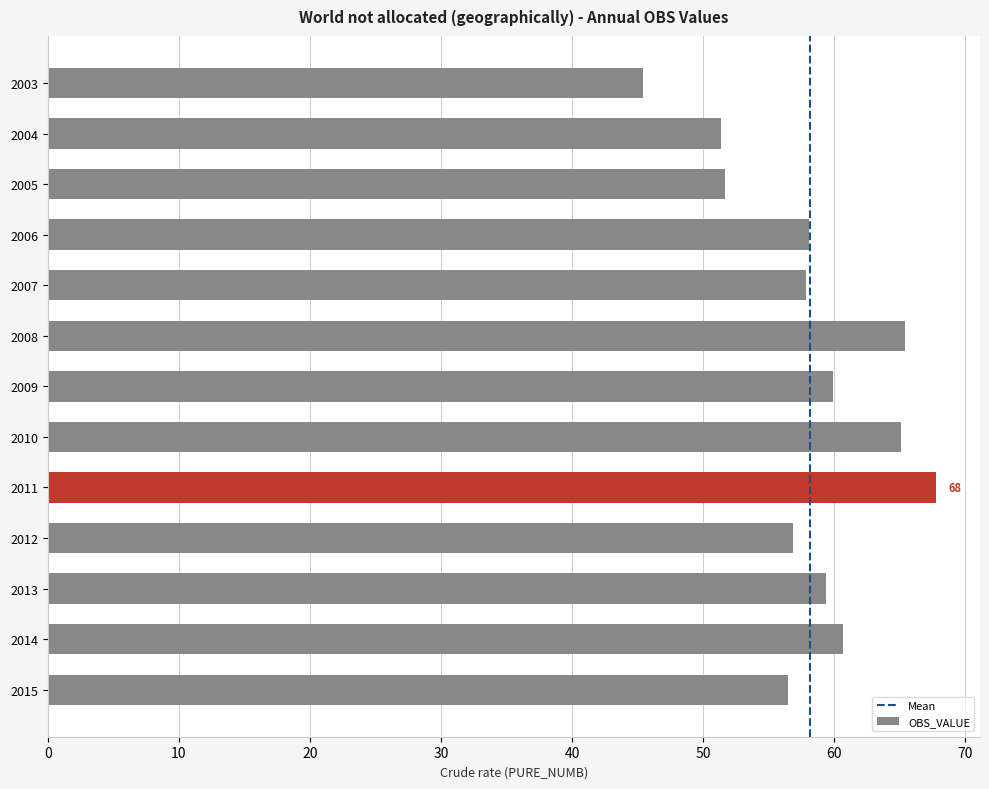

What is the change in value from 2011 to 2012?

-10.9